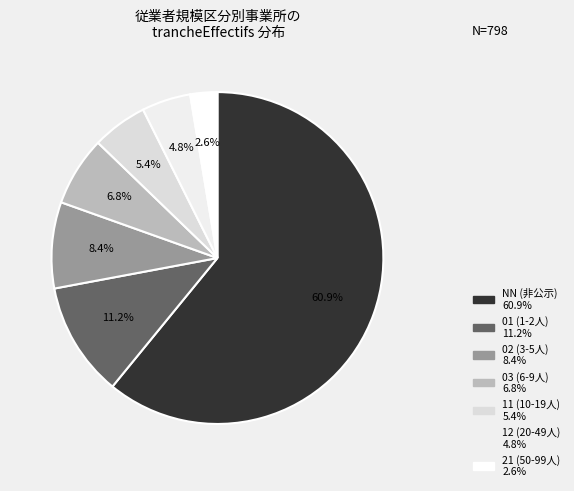

Is it true that 03 is 7% of the pie?

True